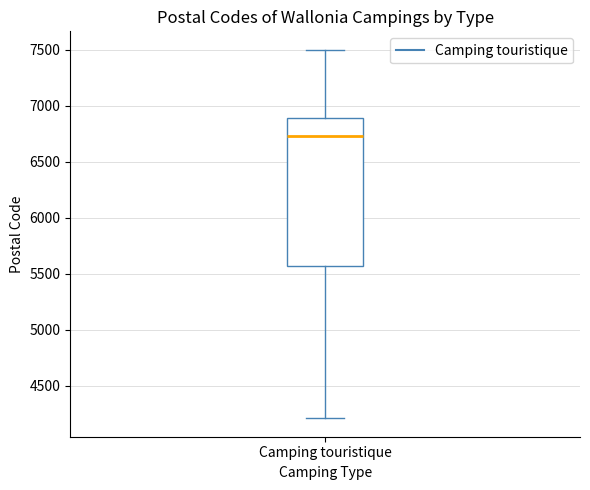

Read this box plot against the y-axis: the position of the median line, the range covered by the box, and the ends of both whiskers. The values are not printed on the chart, so give them approximately, as read against the axis.

median 6750, box 5550 to 6900, whiskers 4200 to 7500